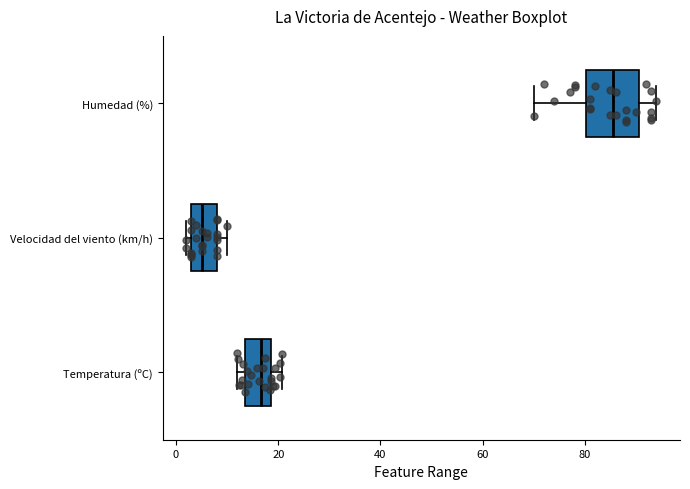

Reading bottom to top, transcribe this box plot: for each box, give where its median line is, the range the box spans, and where its two whiskers end, as read against the x-axis. The values are not printed on the chart, so give them approximately, as read against the axis.

Temperatura (ºC): median 16, box 14 to 18, whiskers 12 to 20
Velocidad del viento (km/h): median 6, box 4 to 8, whiskers 2 to 10
Humedad (%): median 86, box 80 to 90, whiskers 70 to 94